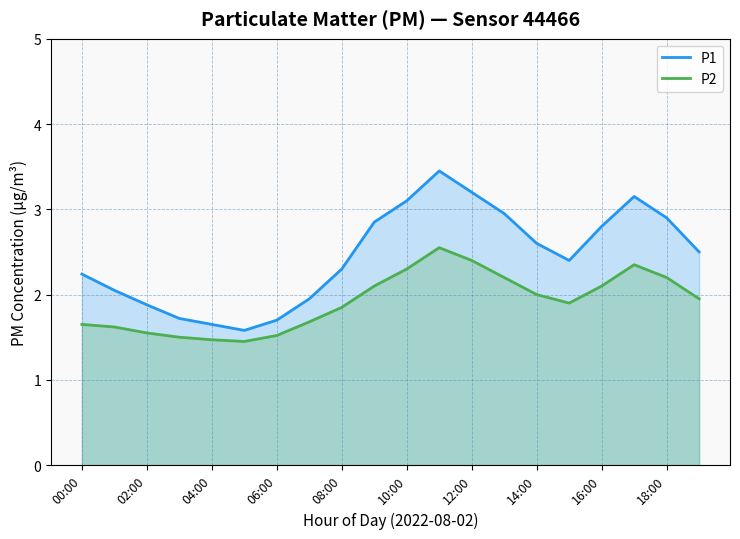

What is the average value of the P1 series?

2.4